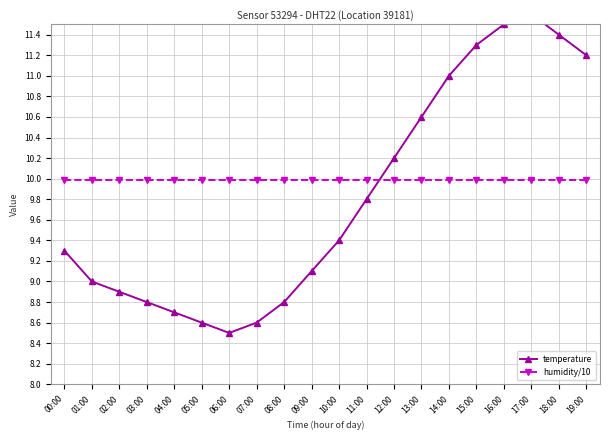

Reading right to left, what are all the values shown in this chart?

temperature: 11.2	11.4	11.6	11.5	11.3	11.0	10.6	10.2	9.8	9.4	9.1	8.8	8.6	8.5	8.6	8.7	8.8	8.9	9.0	9.3
humidity/10: 10.0	10.0	10.0	10.0	10.0	10.0	10.0	10.0	10.0	10.0	10.0	10.0	10.0	10.0	10.0	10.0	10.0	10.0	10.0	10.0